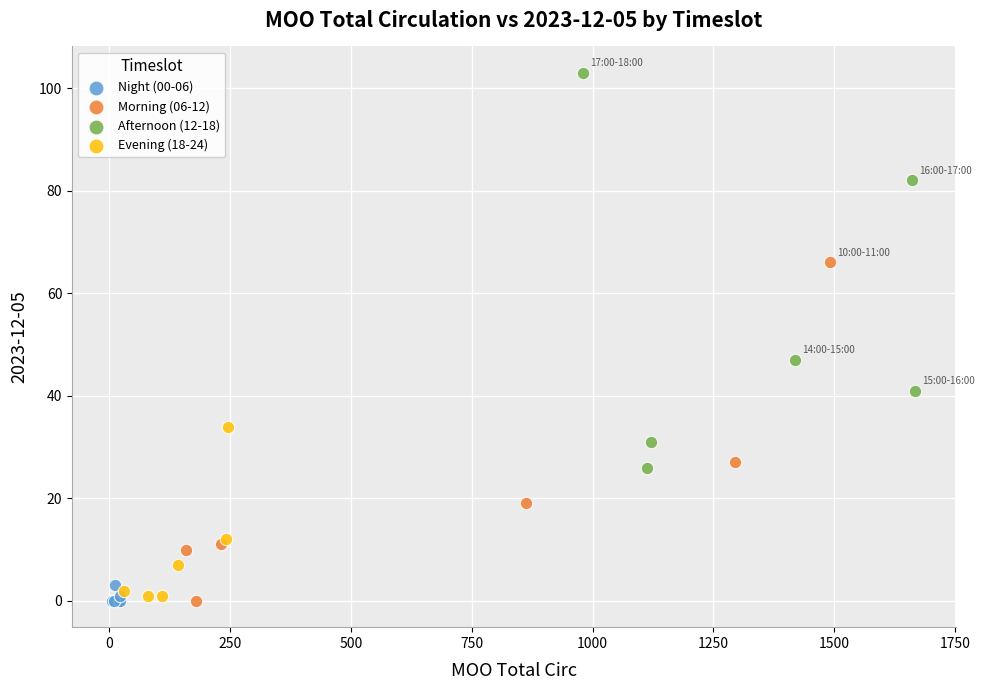

What are all the series names shown in the legend?

Night (00-06), Morning (06-12), Afternoon (12-18), Evening (18-24)